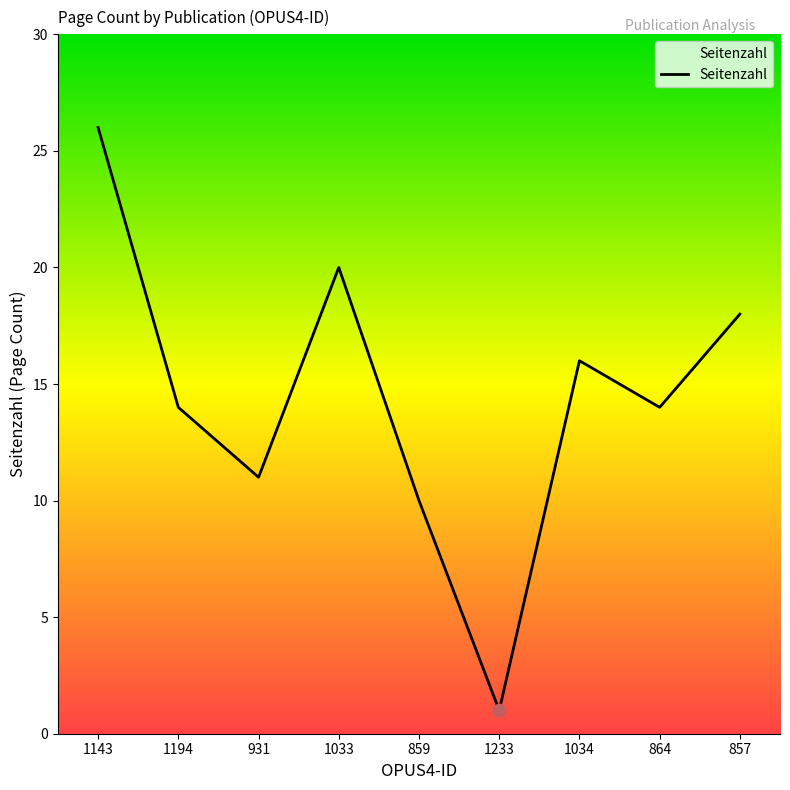

Approximately how many times larger is the value at 859 compared to 864?

0.7